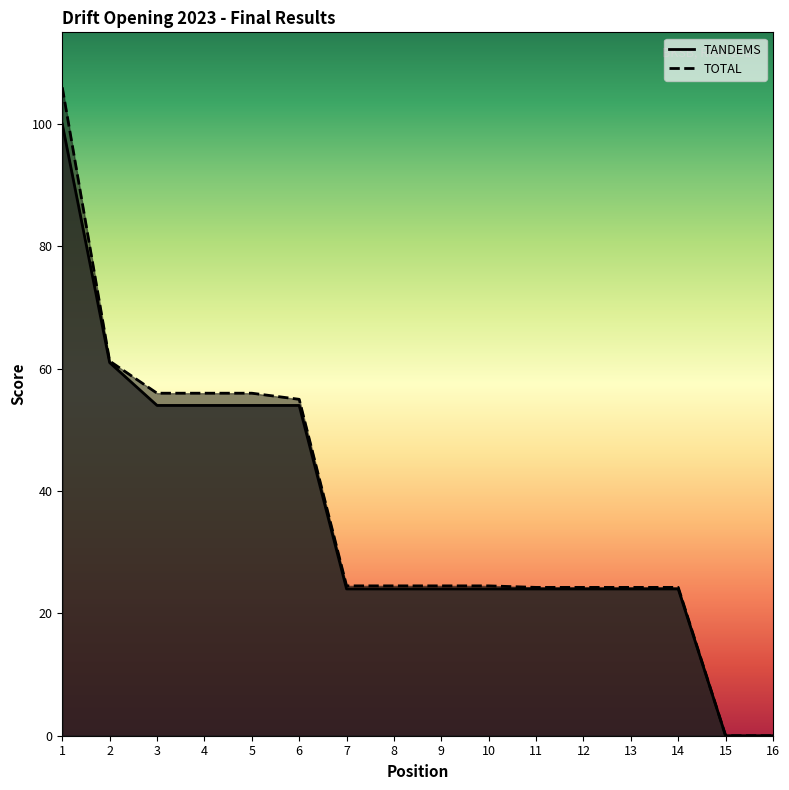

What is the value of the TANDEMS point at the 8th from the left?

24.0